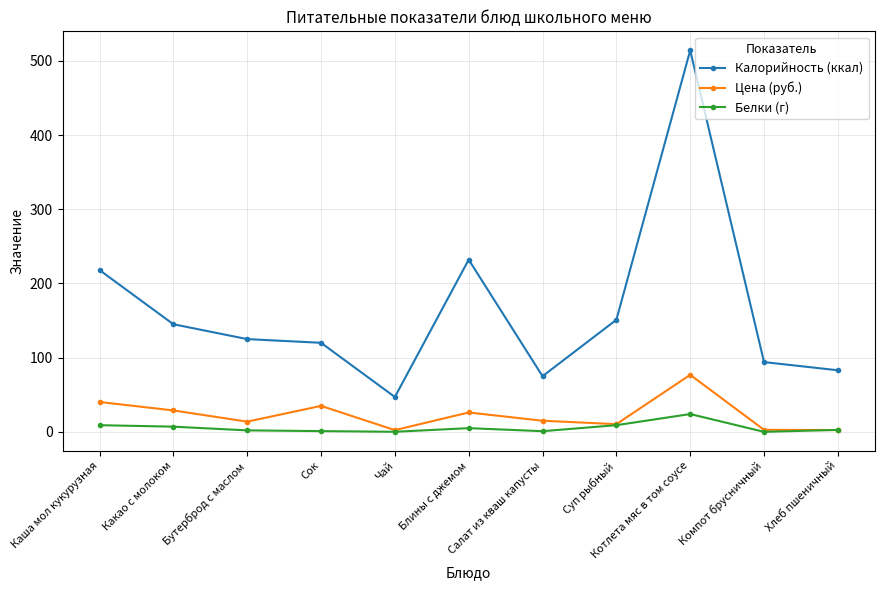

What is the sum of all Калорийность (ккал) values?

1804.0